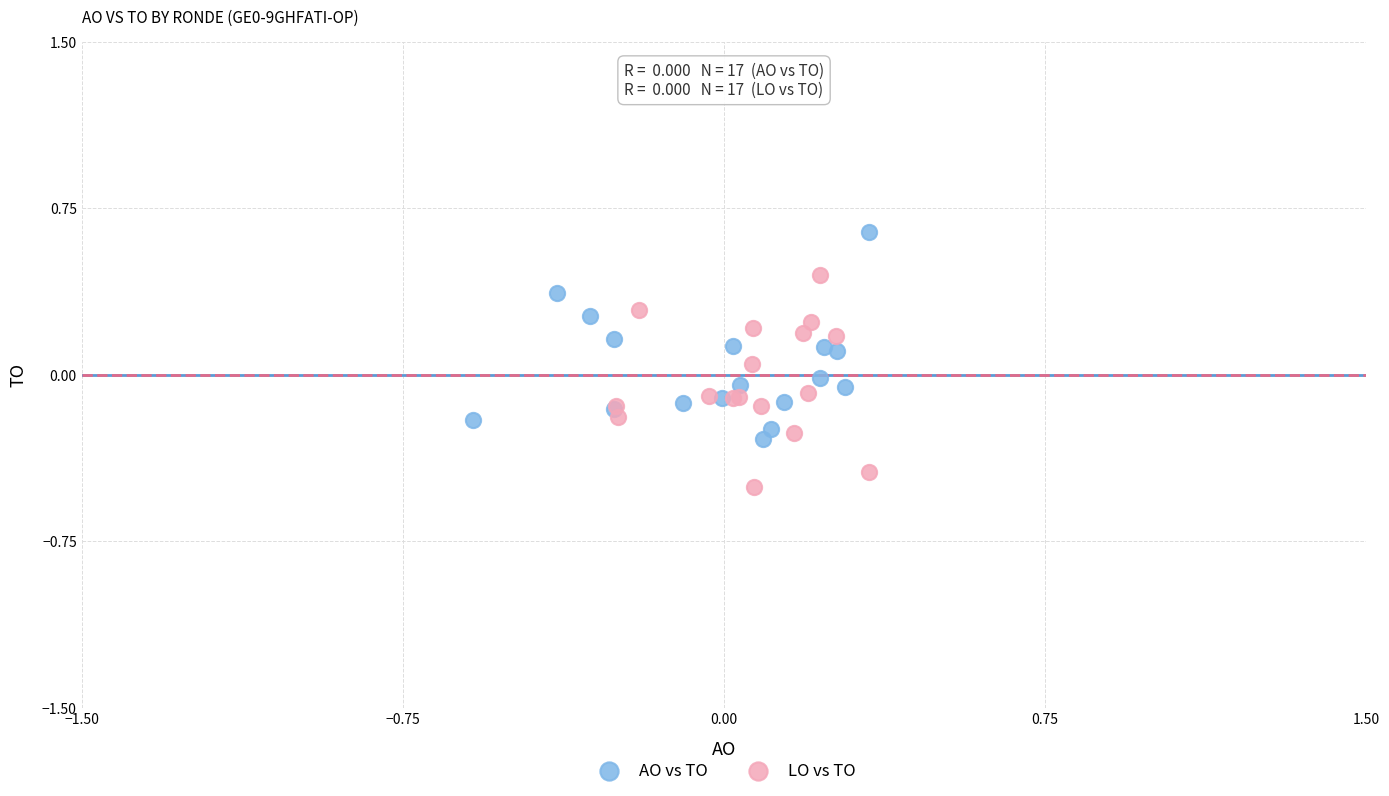

Which series reaches the maximum Y coordinate?

AO vs TO